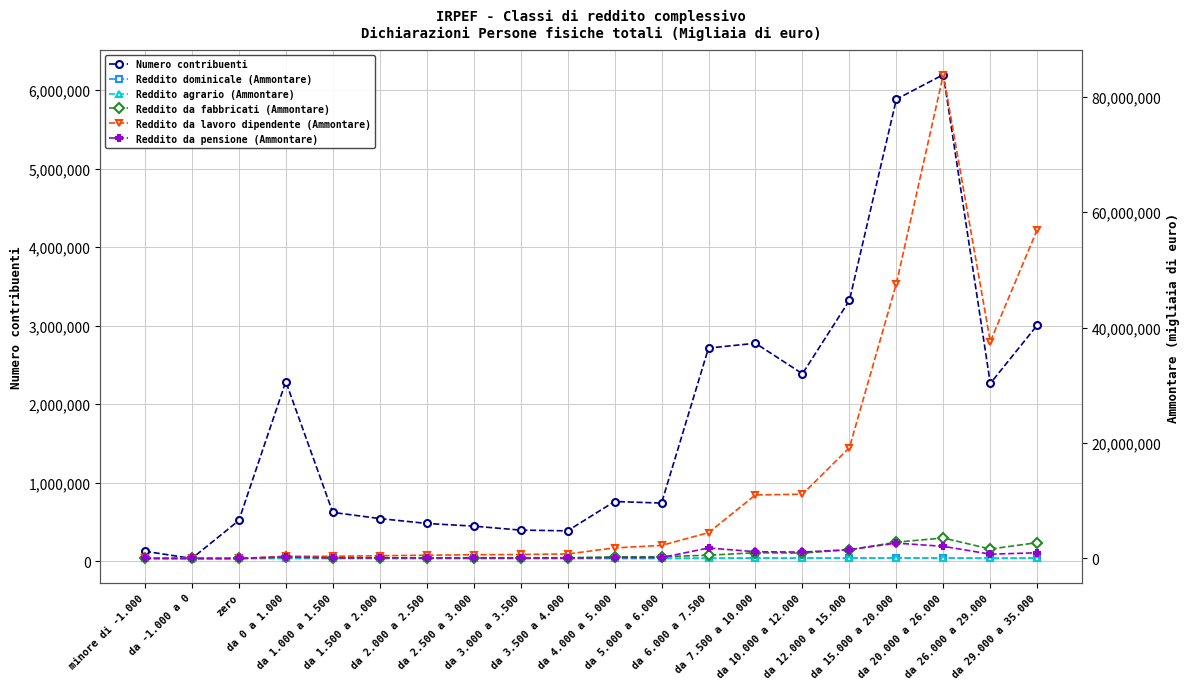

How many interior local valleys does the Reddito da fabbricati (Ammontare) series have?

5